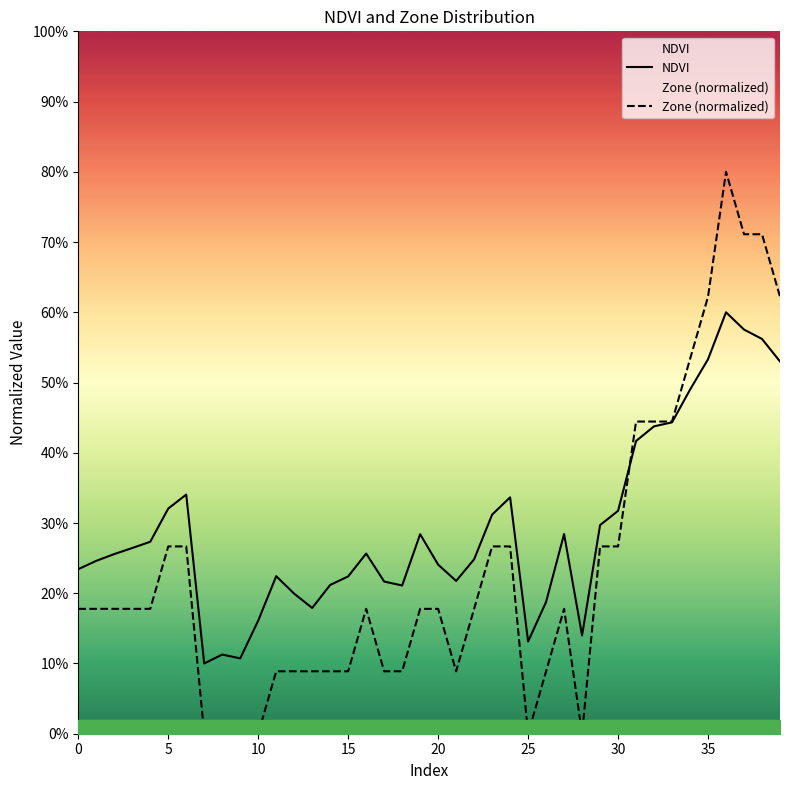

Does the chart have visible grid lines?

No